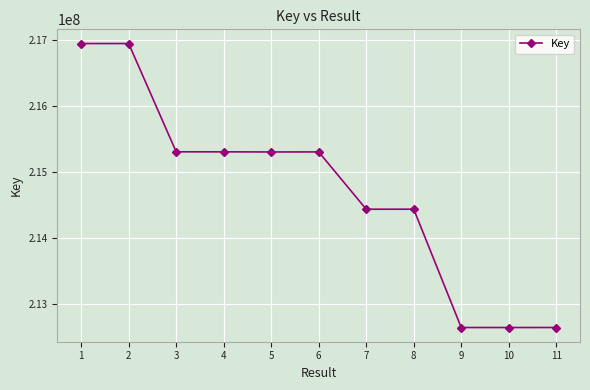

Is it true that the value at 6 is 215306224?

True